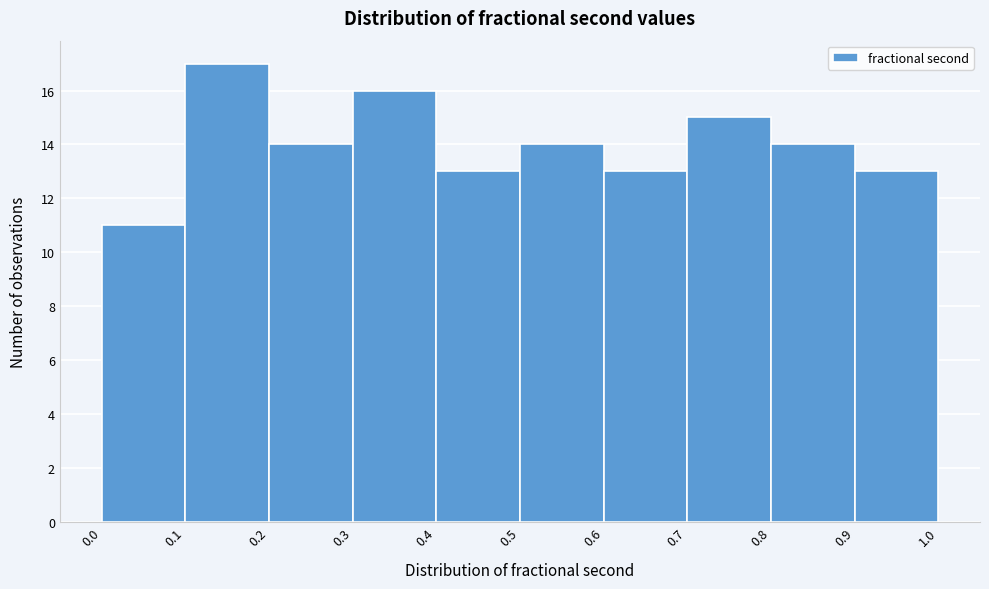

Reading left to right, list every bar in this chart as the range it spans on the x-axis followed by its height. The values are not printed on the chart, so give them approximately, as read against the axis.

0.0 to 0.1: 11
0.1 to 0.2: 17
0.2 to 0.3: 14
0.3 to 0.4: 16
0.4 to 0.5: 13
0.5 to 0.6: 14
0.6 to 0.7: 13
0.7 to 0.8: 15
0.8 to 0.9: 14
0.9 to 1.0: 13